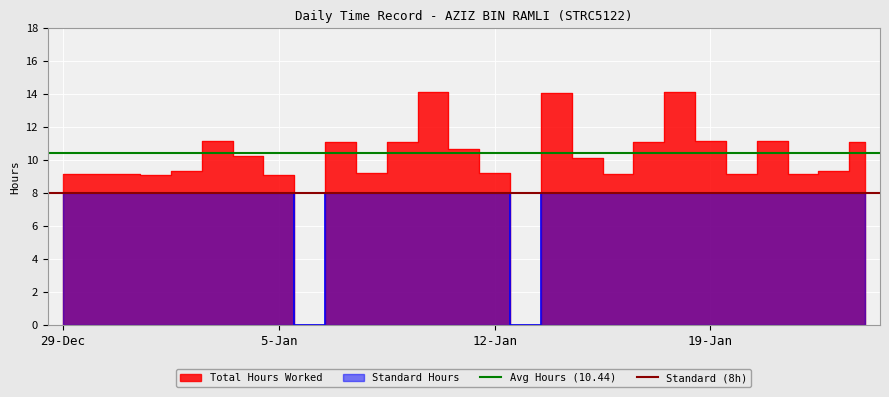

How many lines are shown in the chart?

2